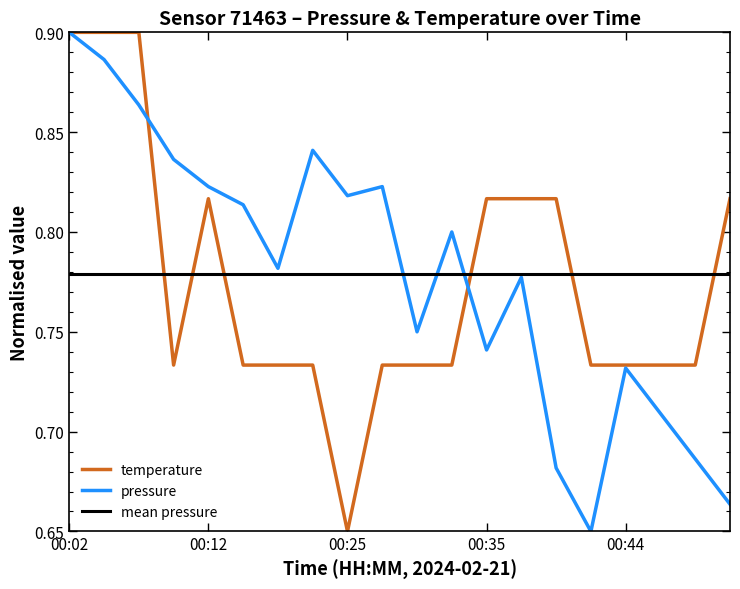

Reading right to left, list all the values displayed in this chart.

pressure: 00:52=0.7	00:49=0.7	00:47=0.7	00:44=0.7	00:42=0.7	00:39=0.7	00:37=0.8	00:35=0.7	00:32=0.8	00:30=0.8	00:27=0.8	00:25=0.8	00:19=0.8	00:17=0.8	00:14=0.8	00:12=0.8	00:09=0.8	00:07=0.9	00:04=0.9	00:02=0.9
temperature: 00:52=0.8	00:49=0.7	00:47=0.7	00:44=0.7	00:42=0.7	00:39=0.8	00:37=0.8	00:35=0.8	00:32=0.7	00:30=0.7	00:27=0.7	00:25=0.7	00:19=0.7	00:17=0.7	00:14=0.7	00:12=0.8	00:09=0.7	00:07=0.9	00:04=0.9	00:02=0.9